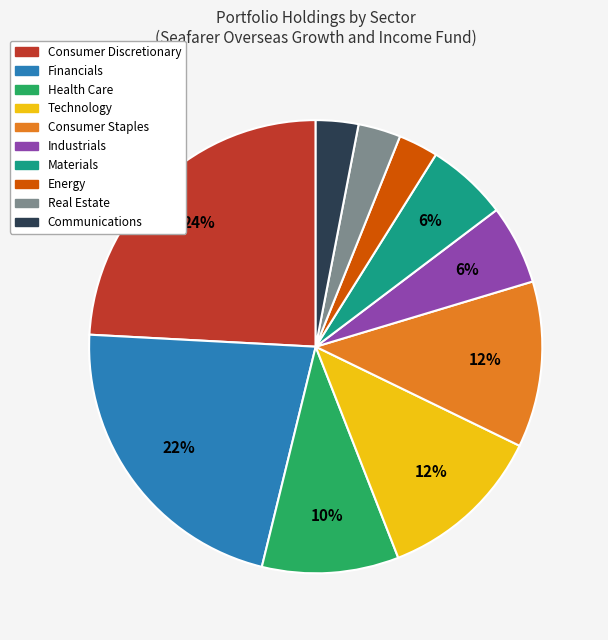

Count the number of slices in the pie.

10